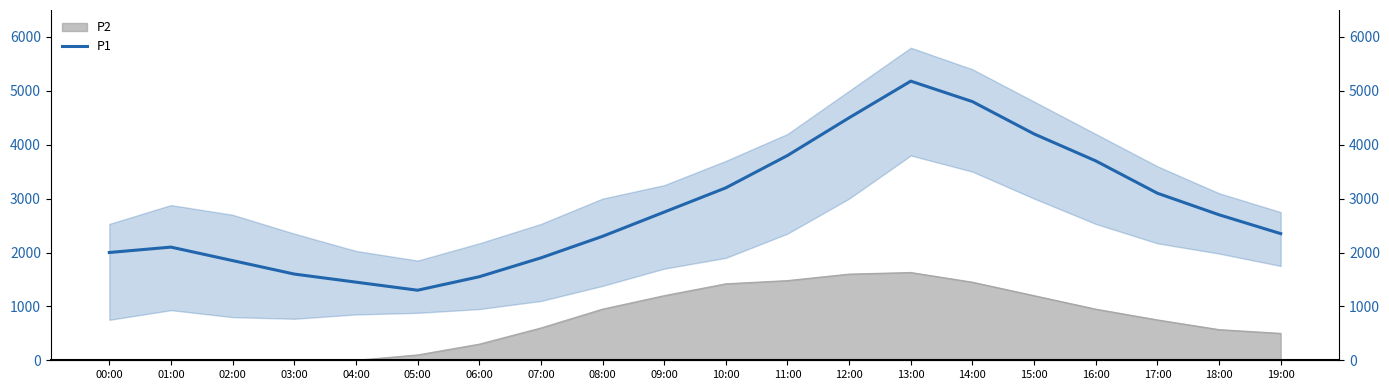

How many data points are above 2700?

9